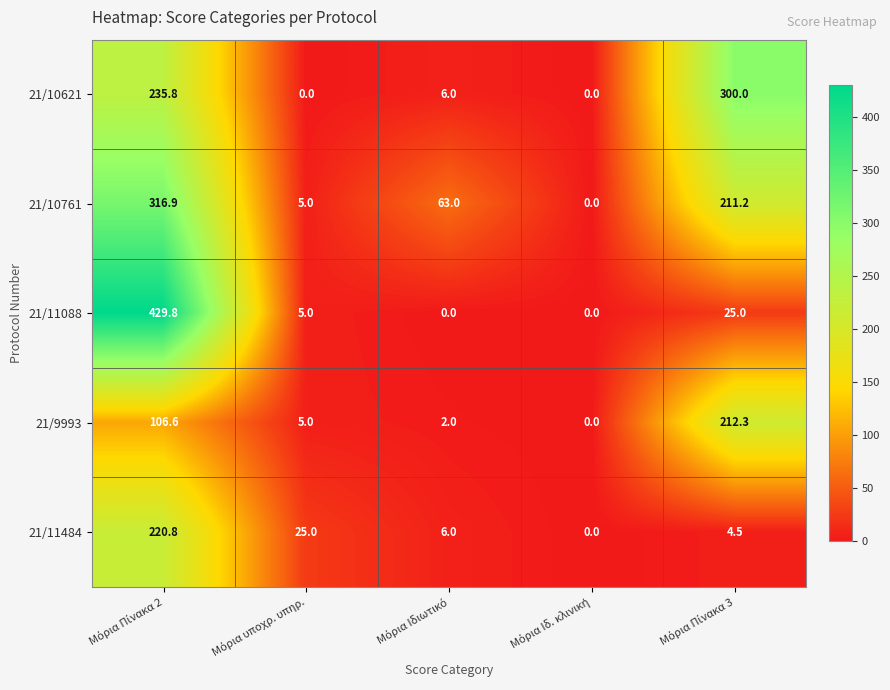

How many categories are shown in the chart?

5